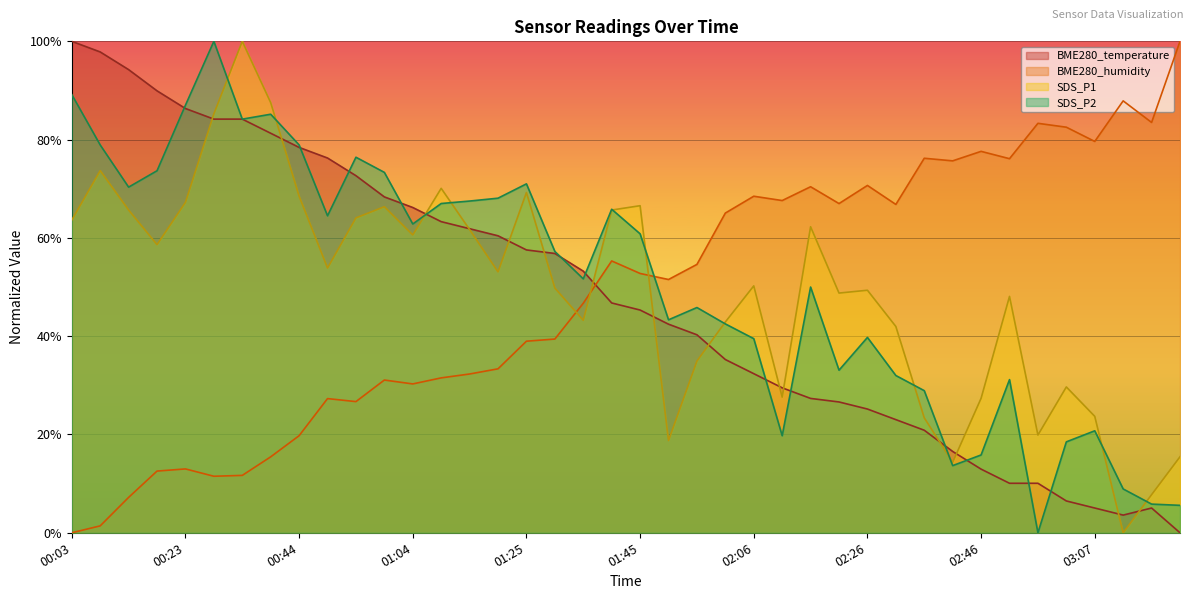

After their last crossing, which series has the higher values: SDS_P2 or SDS_P1?

SDS_P1